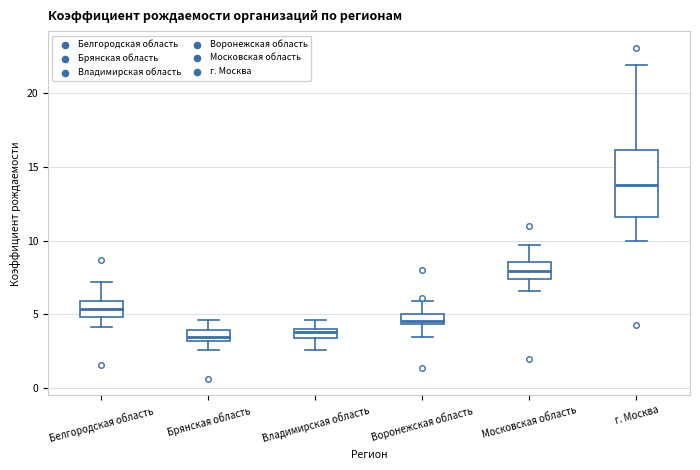

Where does the lower whisker of the box for Белгородская область end on the y-axis? The values are not printed on the chart, so give them approximately, as read against the axis.

4.0